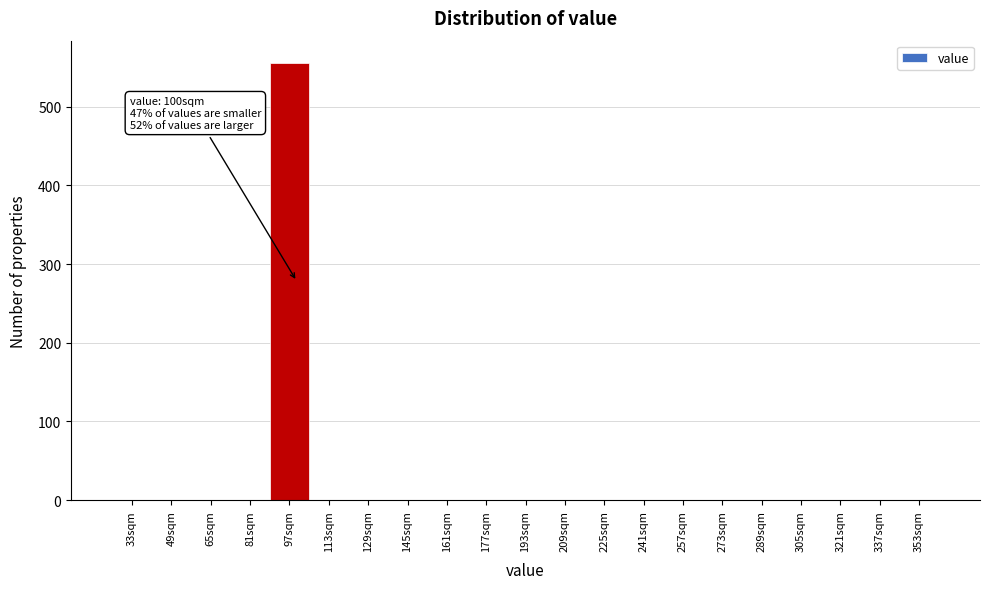

Reading left to right, what are all the values shown in this chart?

33sqm=0	49sqm=0	65sqm=0	81sqm=0	97sqm=556	113sqm=0	129sqm=0	145sqm=0	161sqm=0	177sqm=0	193sqm=0	209sqm=0	225sqm=0	241sqm=0	257sqm=0	273sqm=0	289sqm=0	305sqm=0	321sqm=0	337sqm=0	353sqm=0